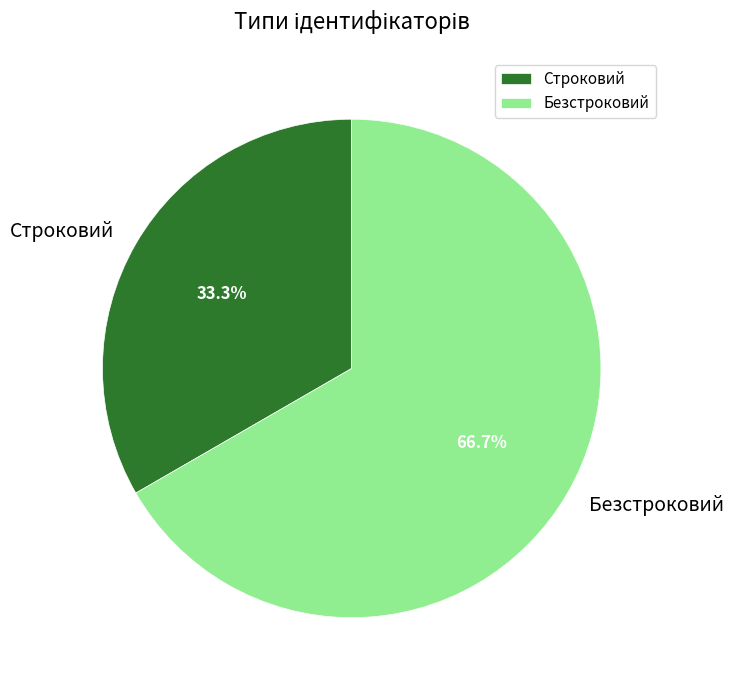

Which category has the smallest portion of the pie?

Строковий